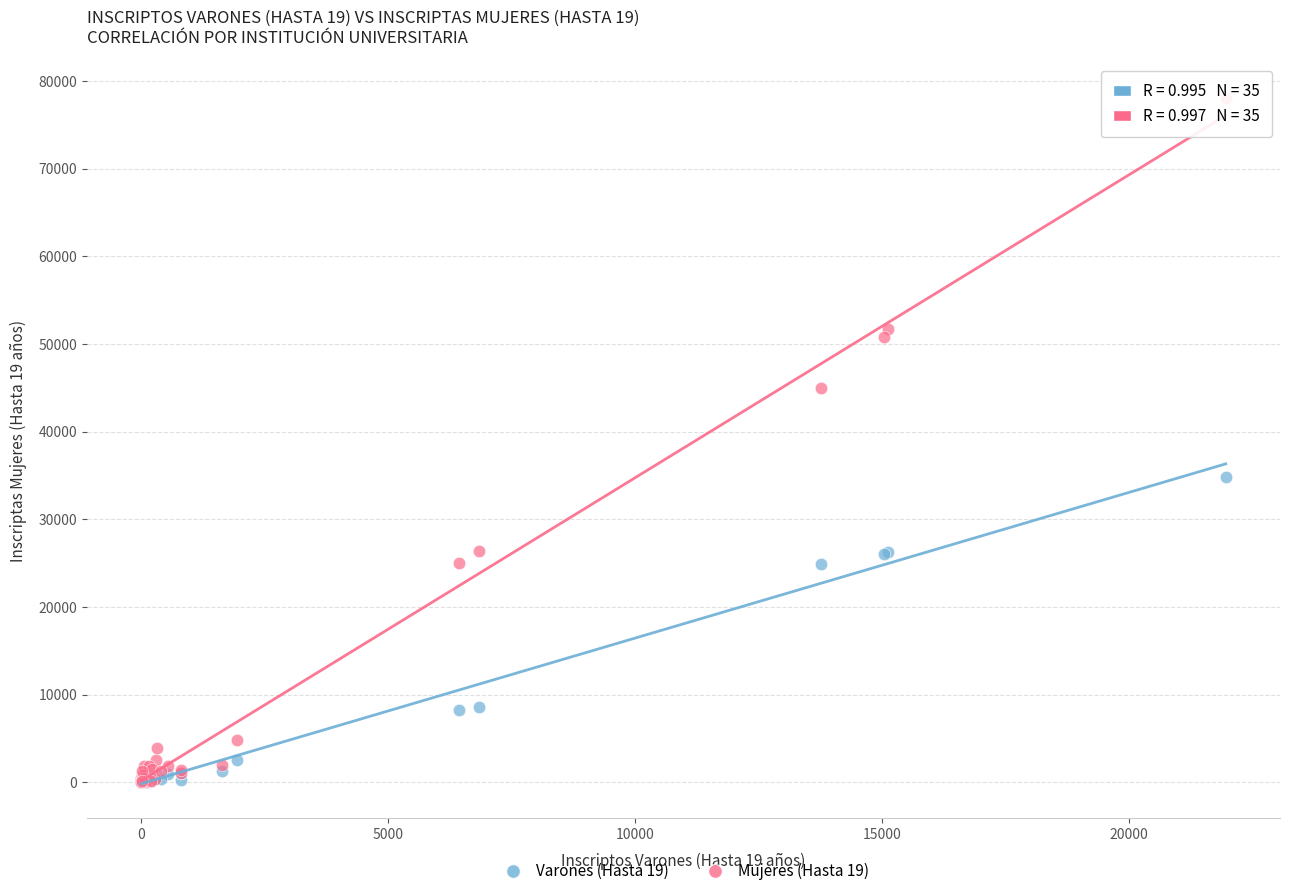

What are all the series names shown in the legend?

Varones (Hasta 19), Mujeres (Hasta 19)